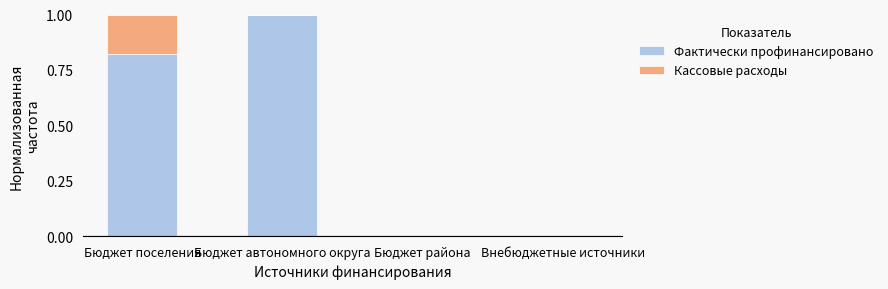

What is the difference between the Фактически профинансировано values at Бюджет автономного округа and Бюджет района?

1.0